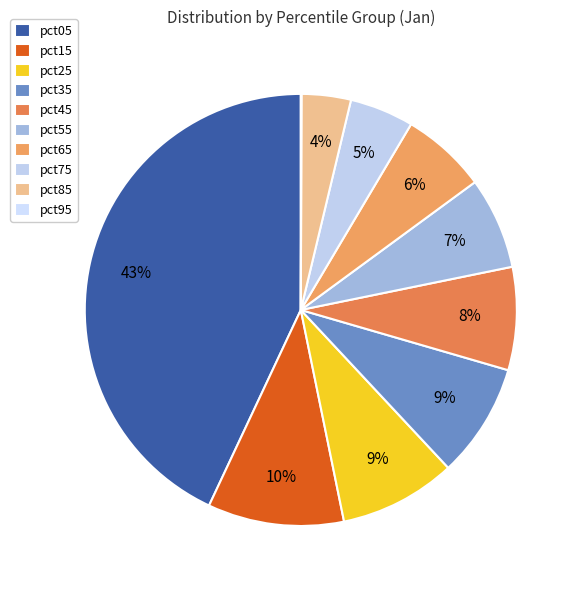

To the nearest percent, what portion does pct25 represent?

9%